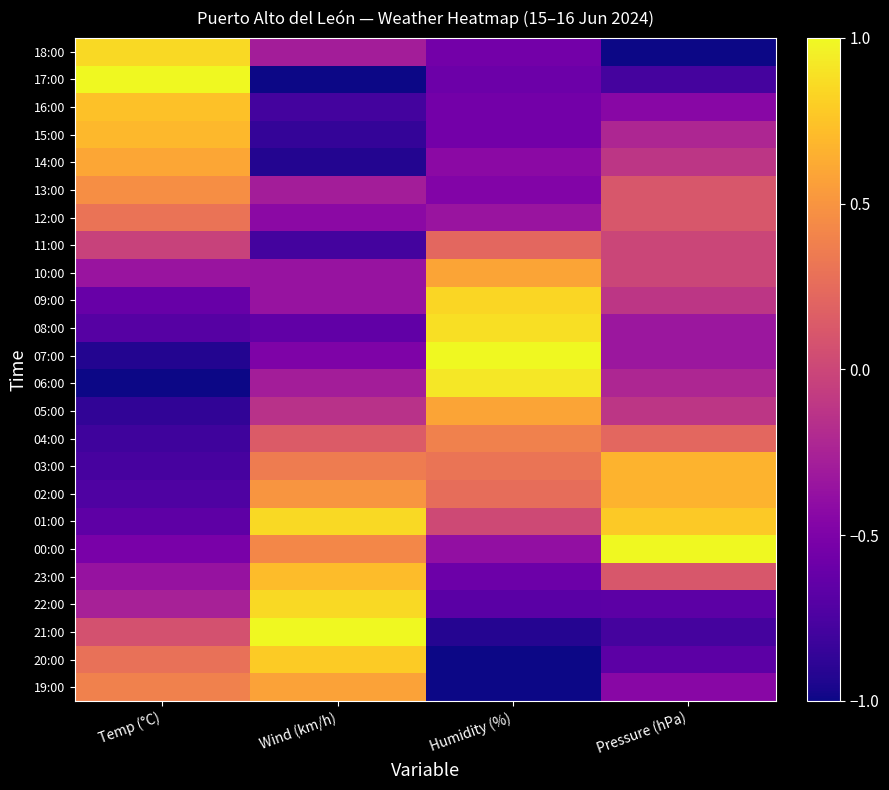

Reading right to left, extract all data points from this chart.

18:00: Pressure (hPa)=-1.0	Humidity (%)=-0.6	Wind (km/h)=-0.3	Temp (°C)=0.9
17:00: Pressure (hPa)=-0.8	Humidity (%)=-0.6	Wind (km/h)=-1.0	Temp (°C)=1.0
16:00: Pressure (hPa)=-0.4	Humidity (%)=-0.6	Wind (km/h)=-0.8	Temp (°C)=0.7
15:00: Pressure (hPa)=-0.2	Humidity (%)=-0.6	Wind (km/h)=-0.9	Temp (°C)=0.7
14:00: Pressure (hPa)=-0.1	Humidity (%)=-0.4	Wind (km/h)=-0.9	Temp (°C)=0.6
13:00: Pressure (hPa)=0.1	Humidity (%)=-0.5	Wind (km/h)=-0.3	Temp (°C)=0.5
12:00: Pressure (hPa)=0.1	Humidity (%)=-0.3	Wind (km/h)=-0.4	Temp (°C)=0.3
11:00: Pressure (hPa)=-0.0	Humidity (%)=0.2	Wind (km/h)=-0.8	Temp (°C)=-0.0
10:00: Pressure (hPa)=-0.0	Humidity (%)=0.6	Wind (km/h)=-0.4	Temp (°C)=-0.4
09:00: Pressure (hPa)=-0.1	Humidity (%)=0.8	Wind (km/h)=-0.4	Temp (°C)=-0.6
08:00: Pressure (hPa)=-0.3	Humidity (%)=0.9	Wind (km/h)=-0.6	Temp (°C)=-0.7
07:00: Pressure (hPa)=-0.3	Humidity (%)=1.0	Wind (km/h)=-0.5	Temp (°C)=-0.9
06:00: Pressure (hPa)=-0.2	Humidity (%)=0.9	Wind (km/h)=-0.3	Temp (°C)=-1.0
05:00: Pressure (hPa)=-0.1	Humidity (%)=0.6	Wind (km/h)=-0.1	Temp (°C)=-0.9
04:00: Pressure (hPa)=0.2	Humidity (%)=0.4	Wind (km/h)=0.1	Temp (°C)=-0.8
03:00: Pressure (hPa)=0.7	Humidity (%)=0.3	Wind (km/h)=0.4	Temp (°C)=-0.8
02:00: Pressure (hPa)=0.7	Humidity (%)=0.3	Wind (km/h)=0.5	Temp (°C)=-0.7
01:00: Pressure (hPa)=0.8	Humidity (%)=0.0	Wind (km/h)=0.9	Temp (°C)=-0.7
00:00: Pressure (hPa)=1.0	Humidity (%)=-0.4	Wind (km/h)=0.4	Temp (°C)=-0.5
23:00: Pressure (hPa)=0.1	Humidity (%)=-0.6	Wind (km/h)=0.7	Temp (°C)=-0.4
22:00: Pressure (hPa)=-0.7	Humidity (%)=-0.7	Wind (km/h)=0.9	Temp (°C)=-0.3
21:00: Pressure (hPa)=-0.8	Humidity (%)=-0.9	Wind (km/h)=1.0	Temp (°C)=0.1
20:00: Pressure (hPa)=-0.7	Humidity (%)=-1.0	Wind (km/h)=0.8	Temp (°C)=0.3
19:00: Pressure (hPa)=-0.4	Humidity (%)=-1.0	Wind (km/h)=0.6	Temp (°C)=0.4